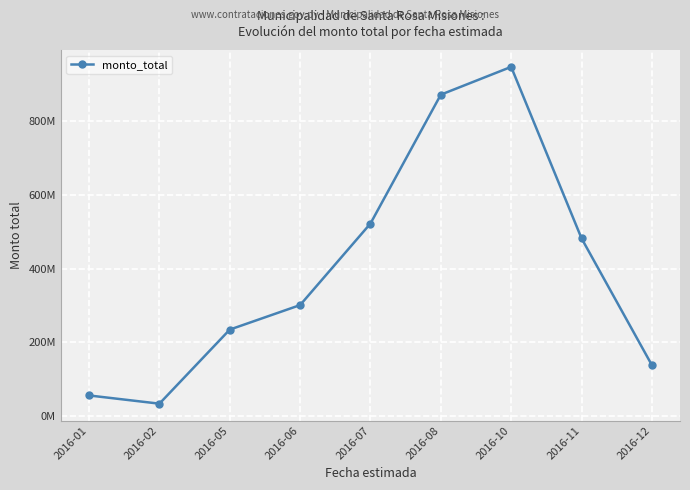

How many points are higher than both their immediate neighbors (excluding endpoints)?

1